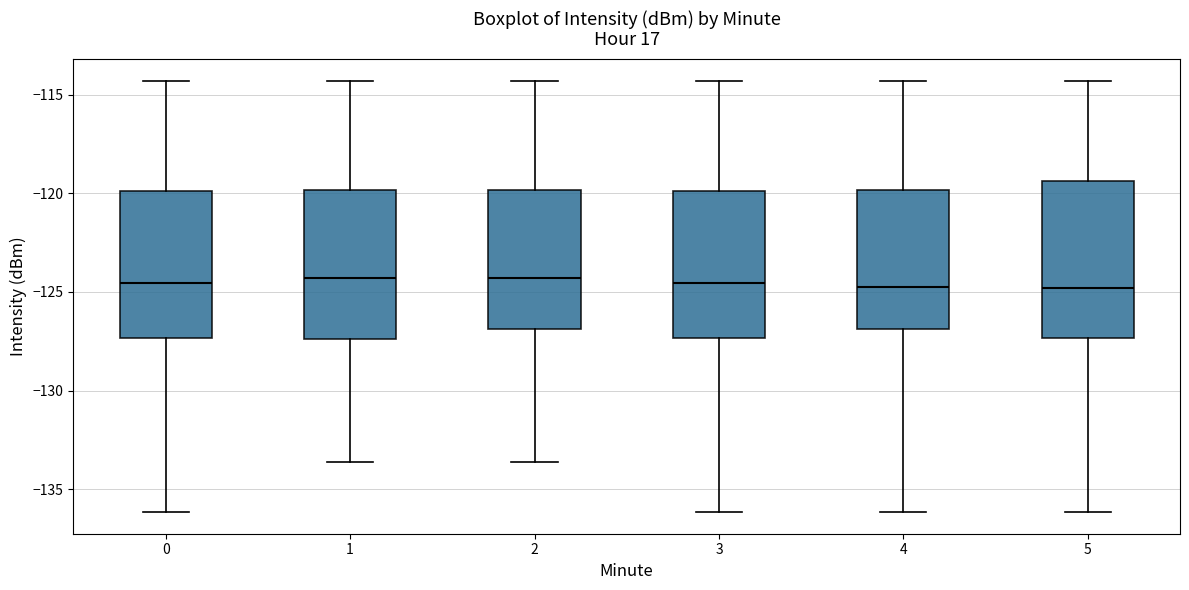

Reading left to right, read every box against the y-axis: the position of its median line, the range the box covers, and the ends of its whiskers. The values are not printed on the chart, so give them approximately, as read against the axis.

0: median -124.5, box -127.5 to -120.0, whiskers -136.0 to -114.5
1: median -124.5, box -127.5 to -120.0, whiskers -133.5 to -114.5
2: median -124.5, box -127.0 to -120.0, whiskers -133.5 to -114.5
3: median -124.5, box -127.5 to -120.0, whiskers -136.0 to -114.5
4: median -124.5, box -127.0 to -120.0, whiskers -136.0 to -114.5
5: median -125.0, box -127.5 to -119.5, whiskers -136.0 to -114.5